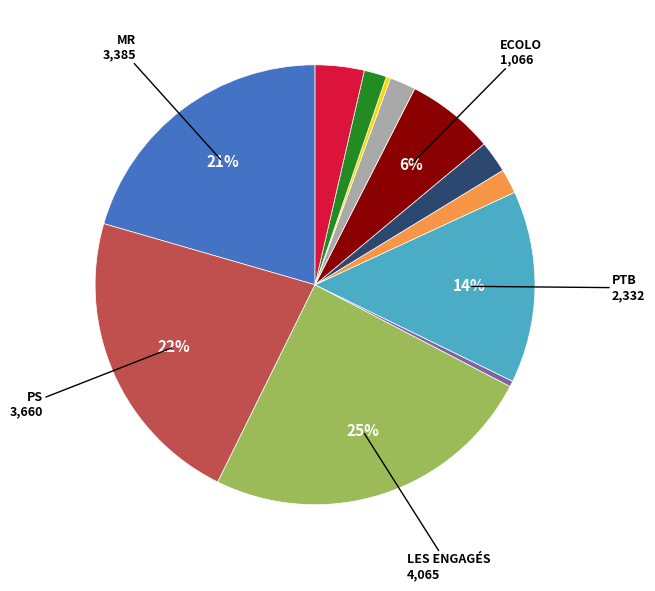

Is there any slice that represents more than half of the pie?

No